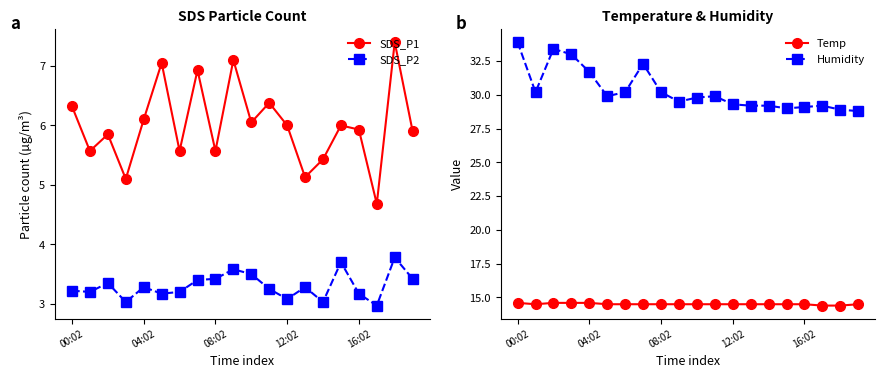

Which series has the largest total across all categories?

Humidity